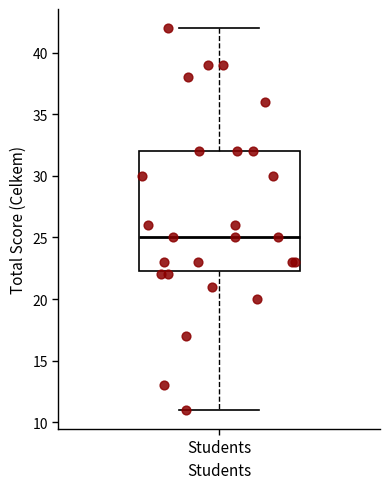

Transcribe this box plot: give where the median line is, the range the box spans, and where the two whiskers end, as read against the y-axis. The values are not printed on the chart, so give them approximately, as read against the axis.

median 25.0, box 22.5 to 32.0, whiskers 11.0 to 42.0